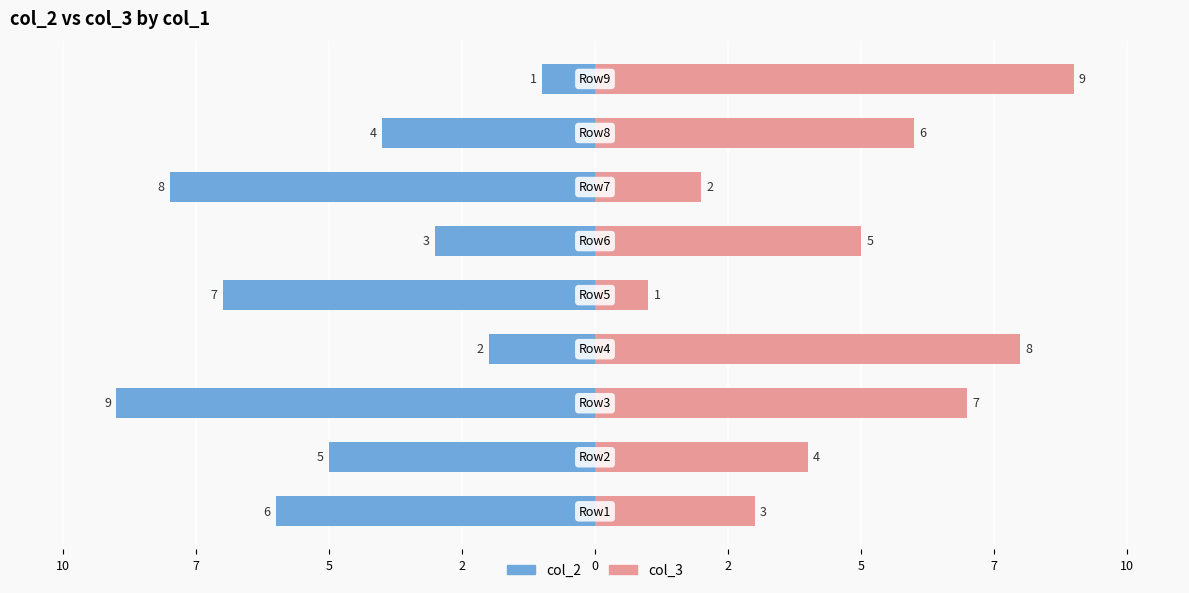

Reading left to right, transcribe all the data shown in this chart.

col_2: 12=-6	10=-5	7=-9	5=-2	2=-7	0=-3	2=-8	5=-4	7=-1
col_3: 12=3	10=4	7=7	5=8	2=1	0=5	2=2	5=6	7=9